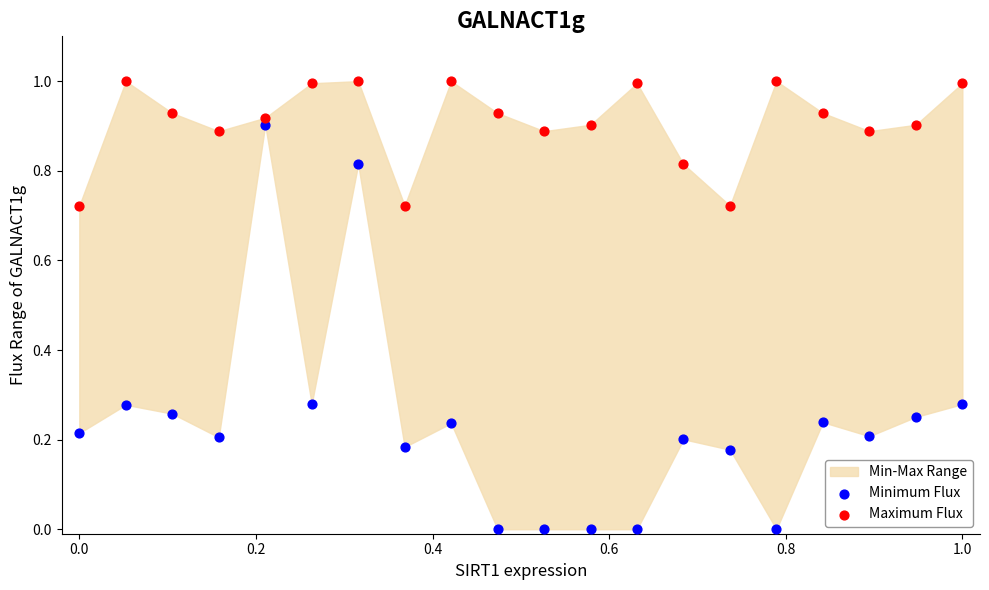

Which series reaches the maximum Y coordinate?

Maximum Flux